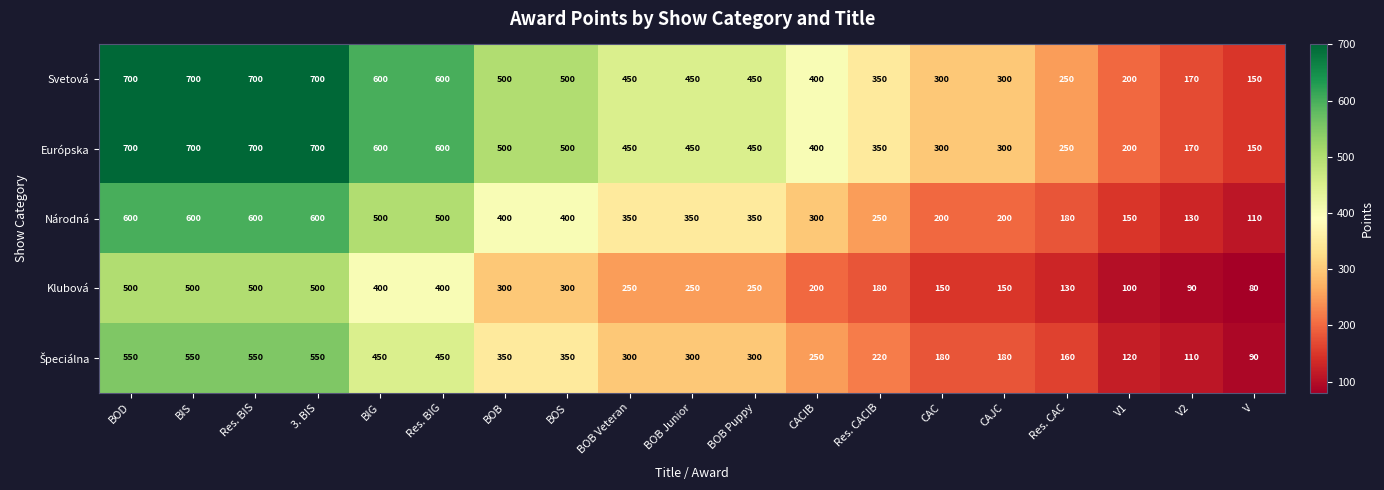

What is the minimum value for Klubová?

80